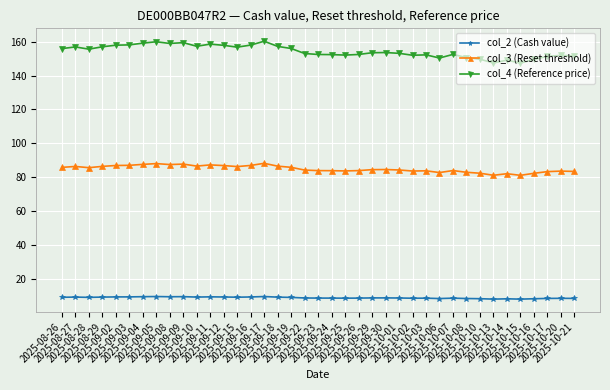

Does the chart have visible grid lines?

Yes